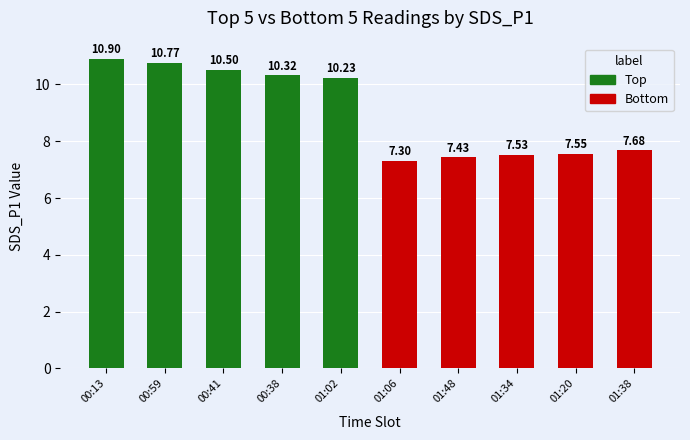

Rank the categories by value from highest to lowest.

00:13, 00:59, 00:41, 00:38, 01:02, 01:38, 01:20, 01:34, 01:48, 01:06